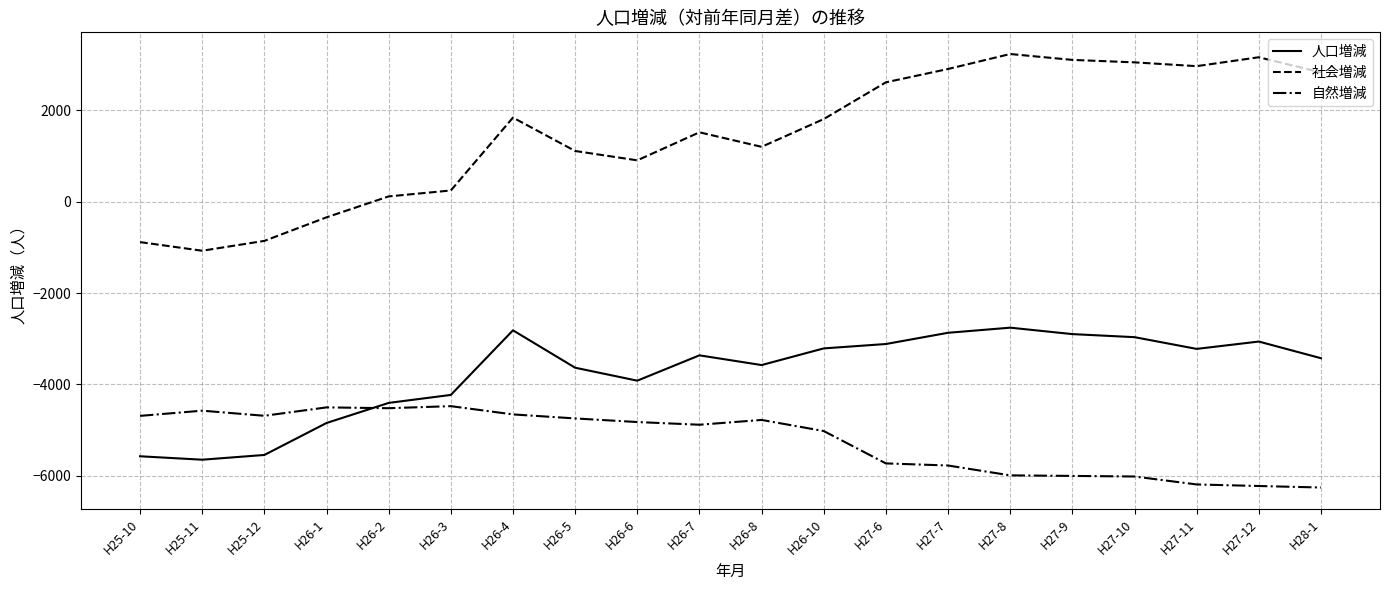

Does the chart have visible grid lines?

Yes